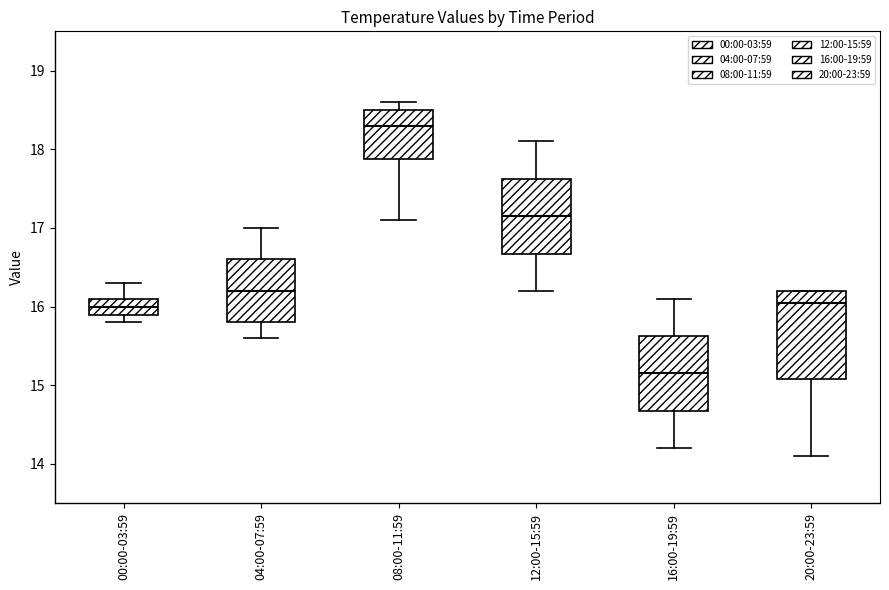

Where does the lower whisker of the box for 12:00-15:59 end on the y-axis? The values are not printed on the chart, so give them approximately, as read against the axis.

16.2